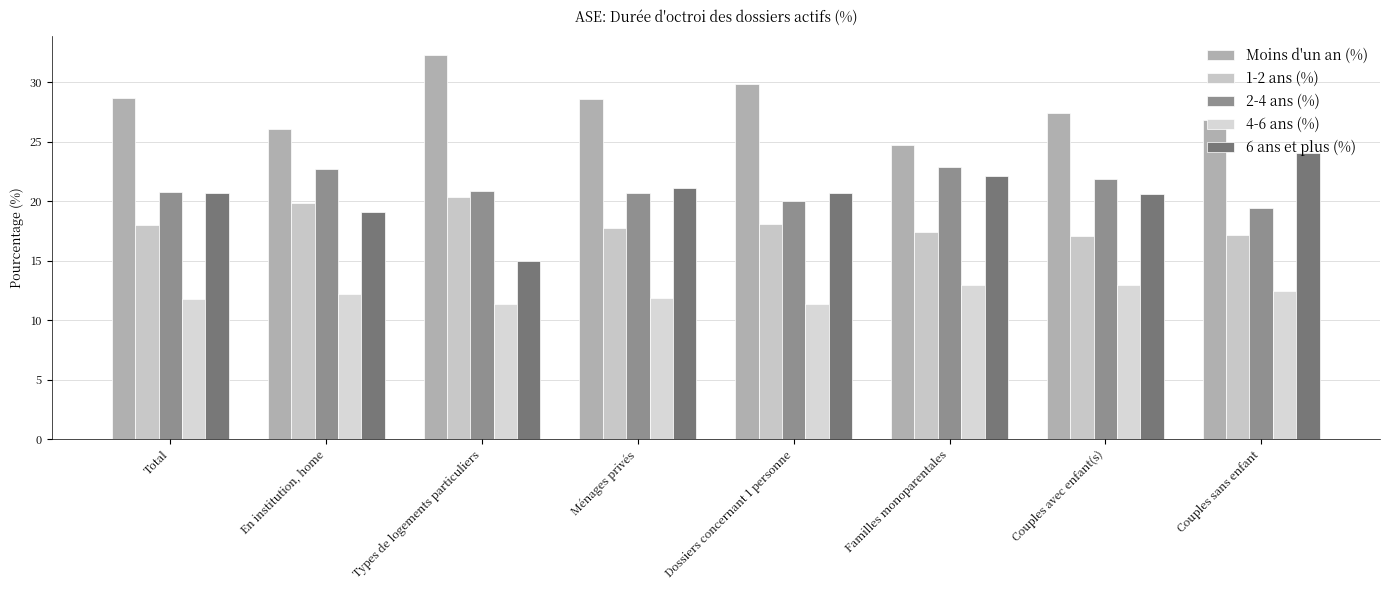

How many bars are there in total?

40